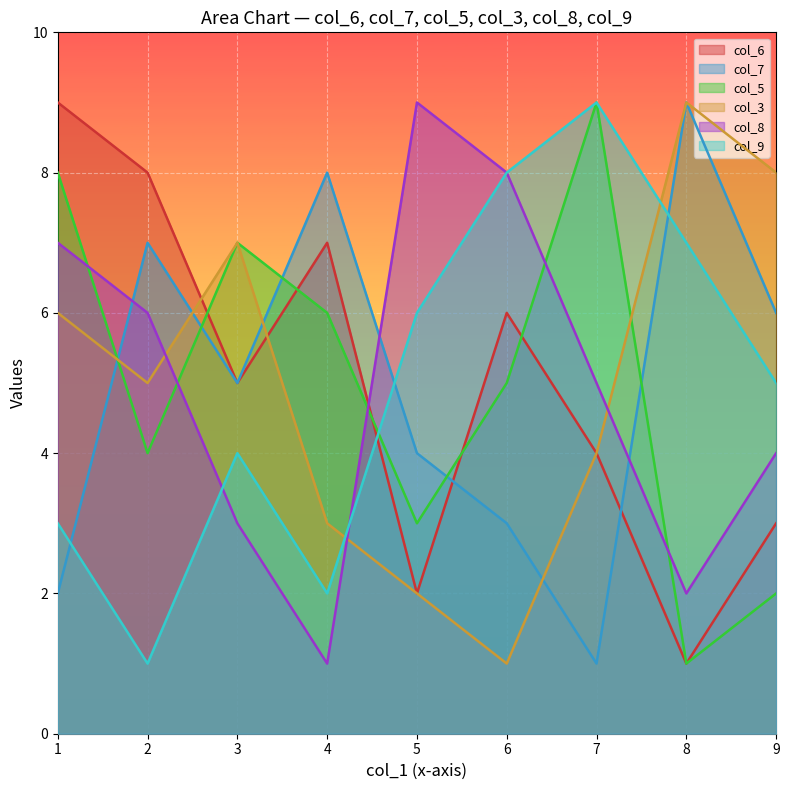

True or false: col_8 has more than 0 points higher than both neighbors.

True